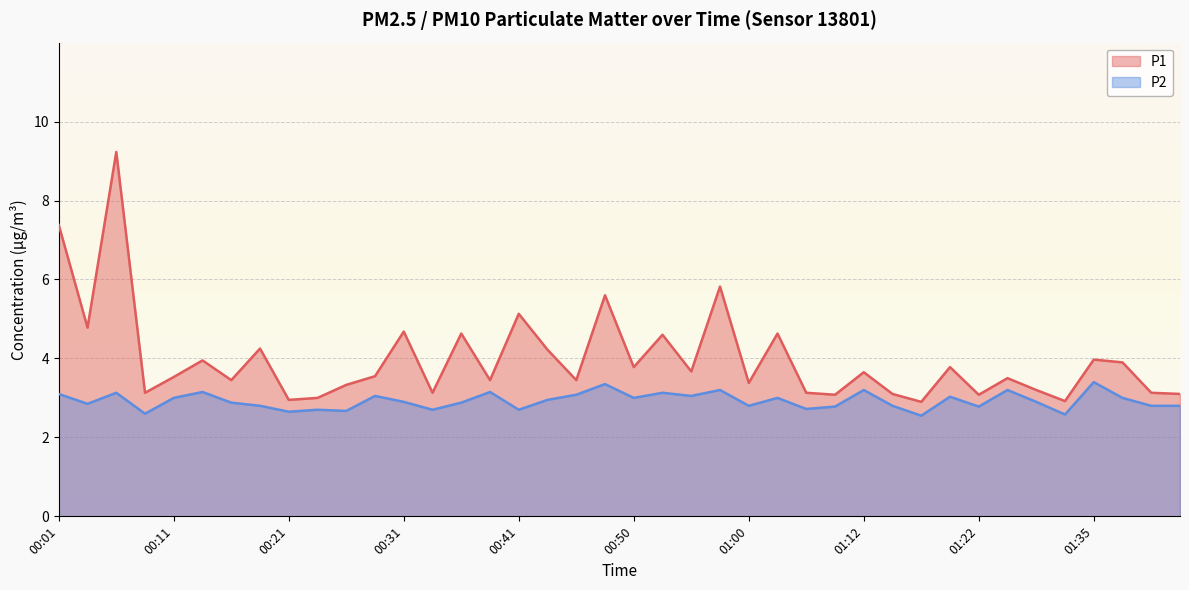

What position from the left is 00:21?

9